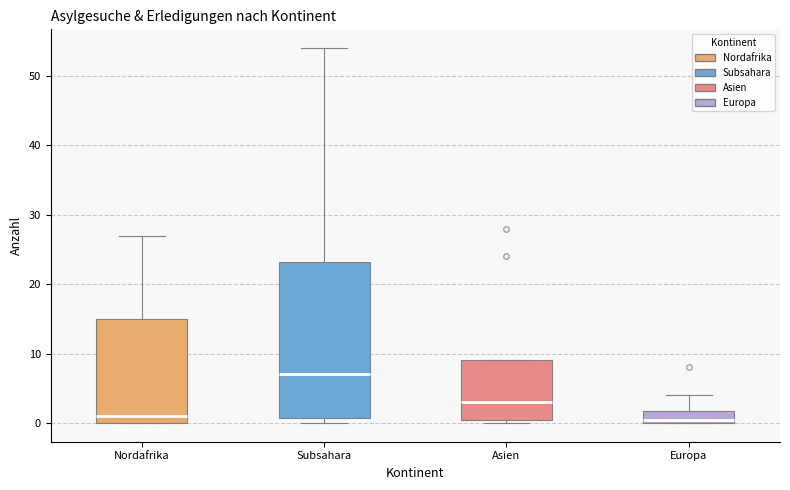

Which box has the highest median line?

Subsahara